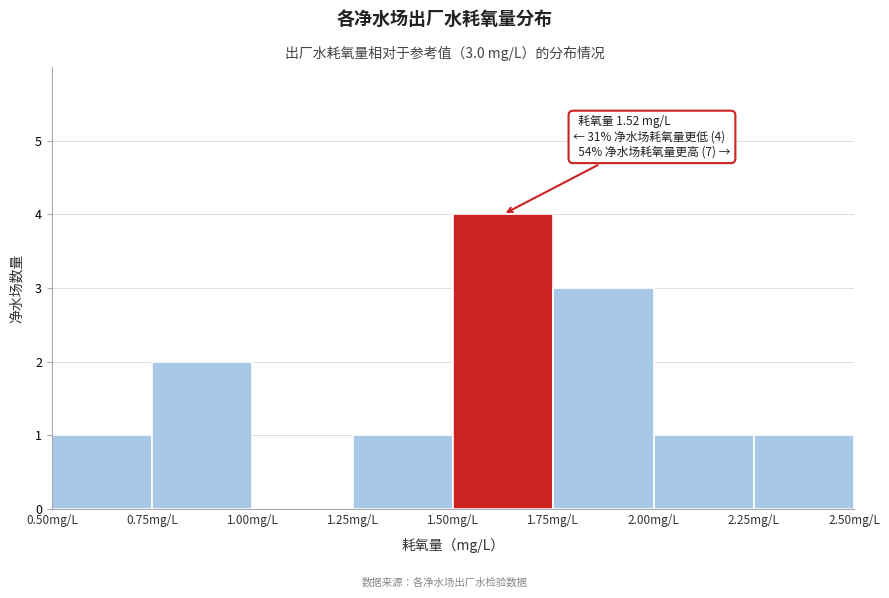

Which range on the x-axis has the tallest bar?

1.50 to 1.75